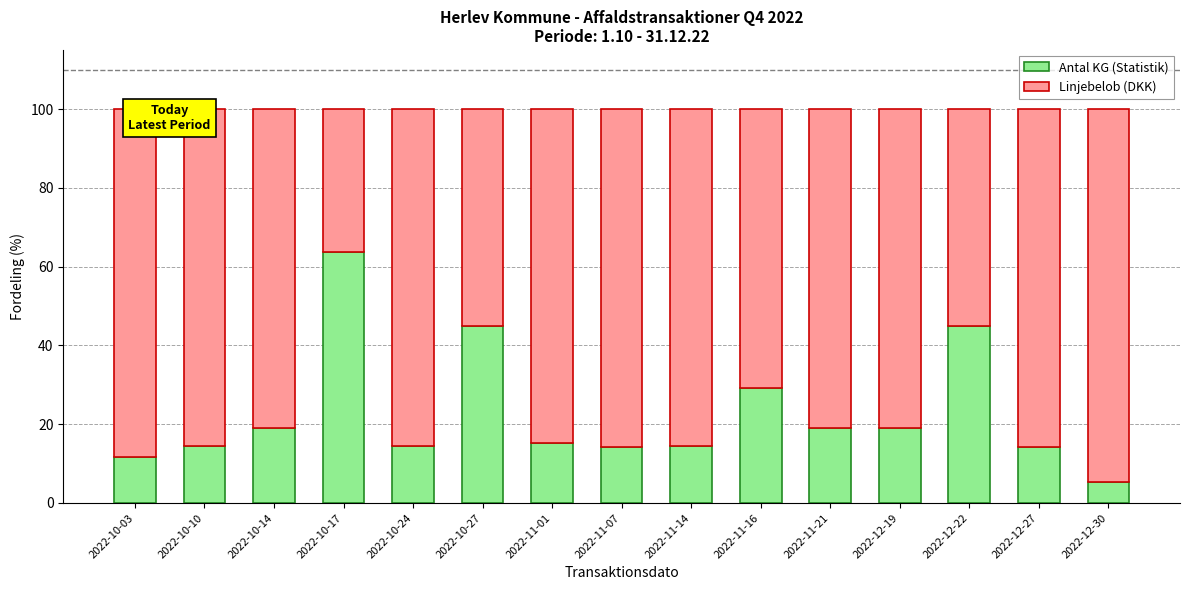

At which label does Antal KG (Statistik) reach its minimum?

2022-12-30